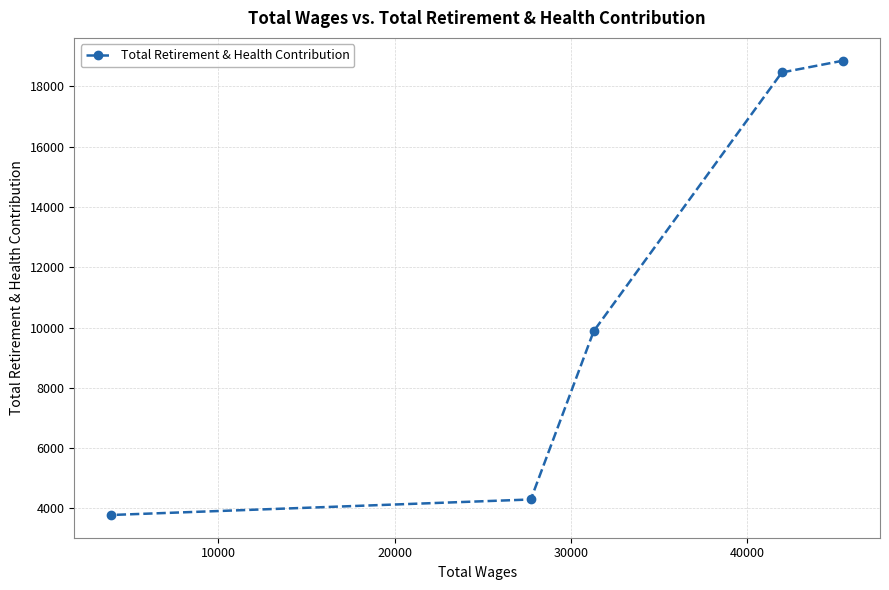

What is the difference between the maximum and minimum values?

15067